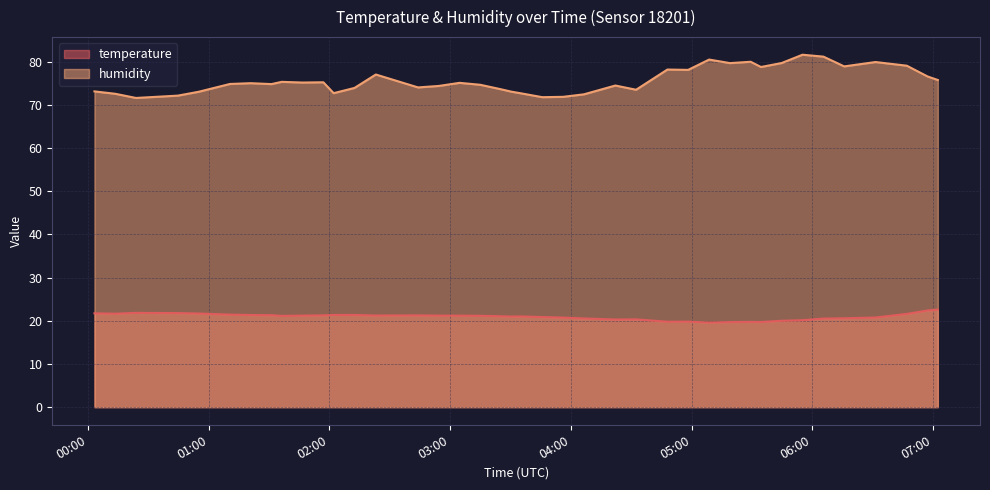

True or false: humidity has more than 2 points higher than both neighbors.

True